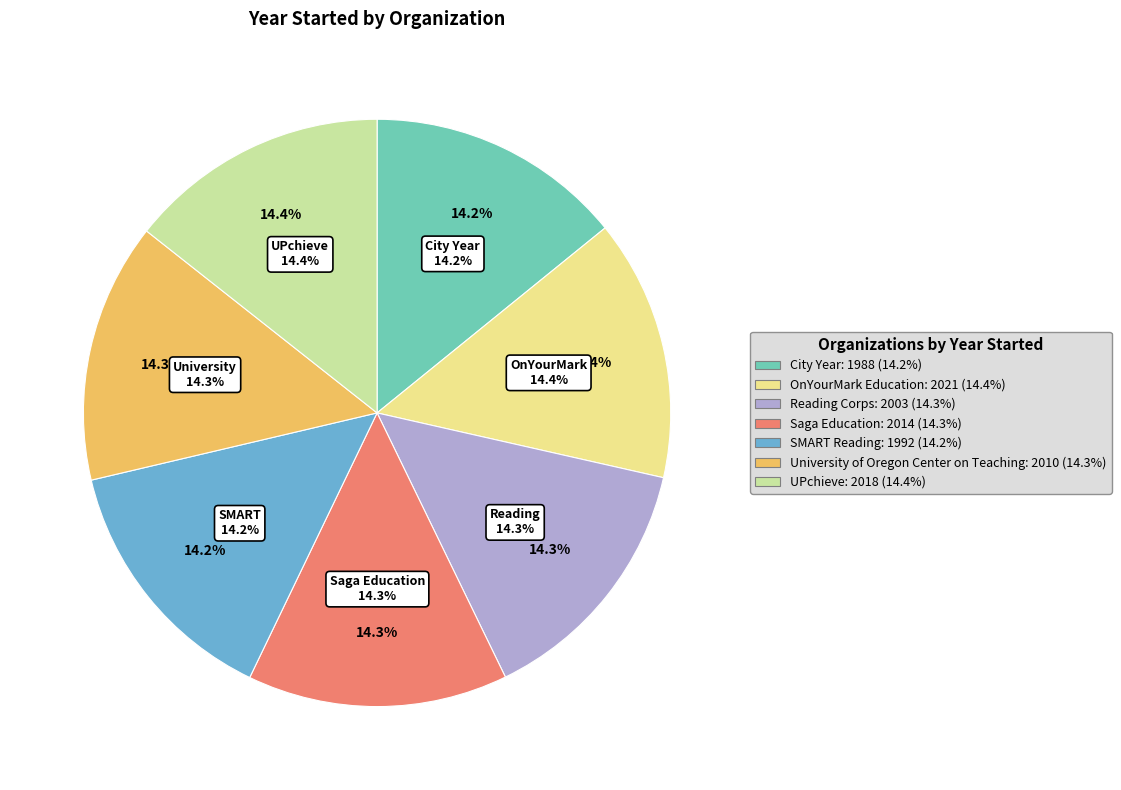

To the nearest percent, what percentage of the pie is SMART Reading?

14%